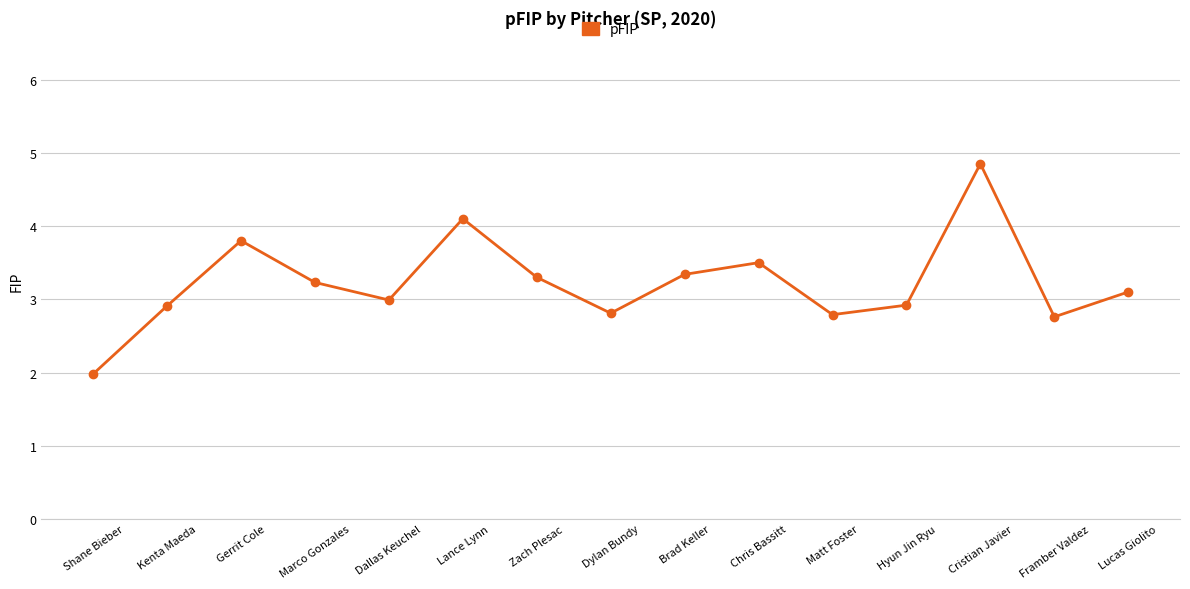

What is the minimum value shown in the chart?

2.0